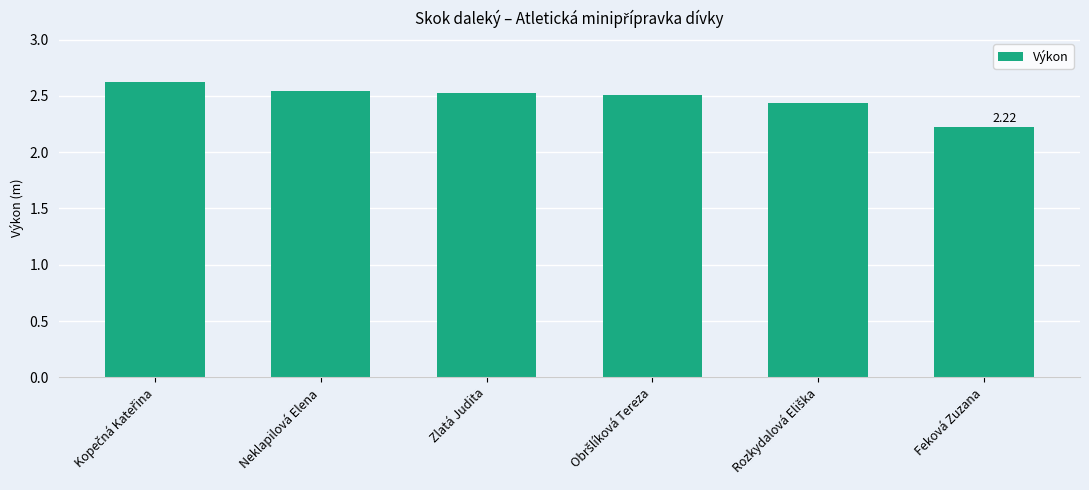

What is the label of the 3rd bar from the left?

Zlatá Judita